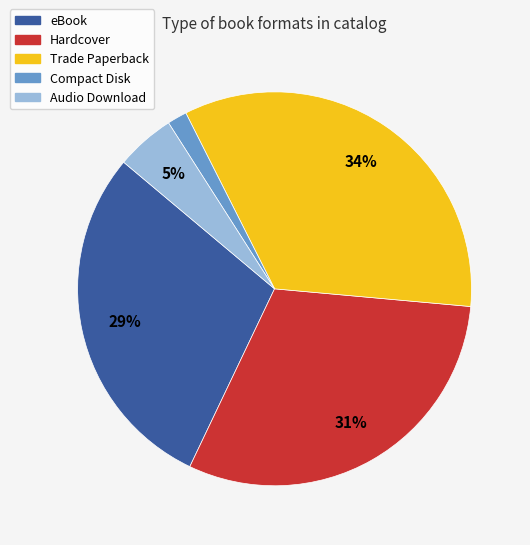

To the nearest percent, what portion does Trade Paperback represent?

34%